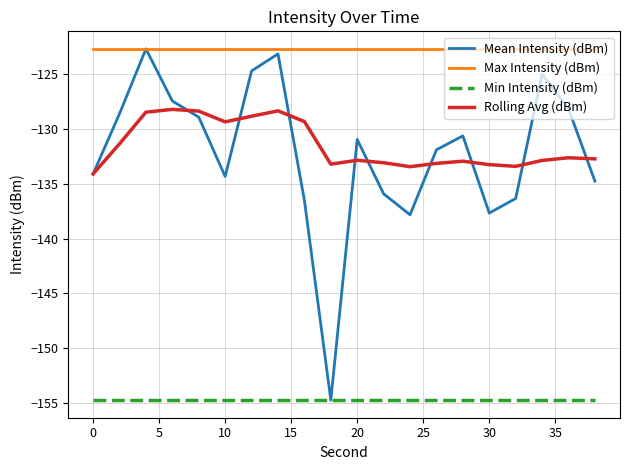

What is the minimum value shown in the chart?

-154.8